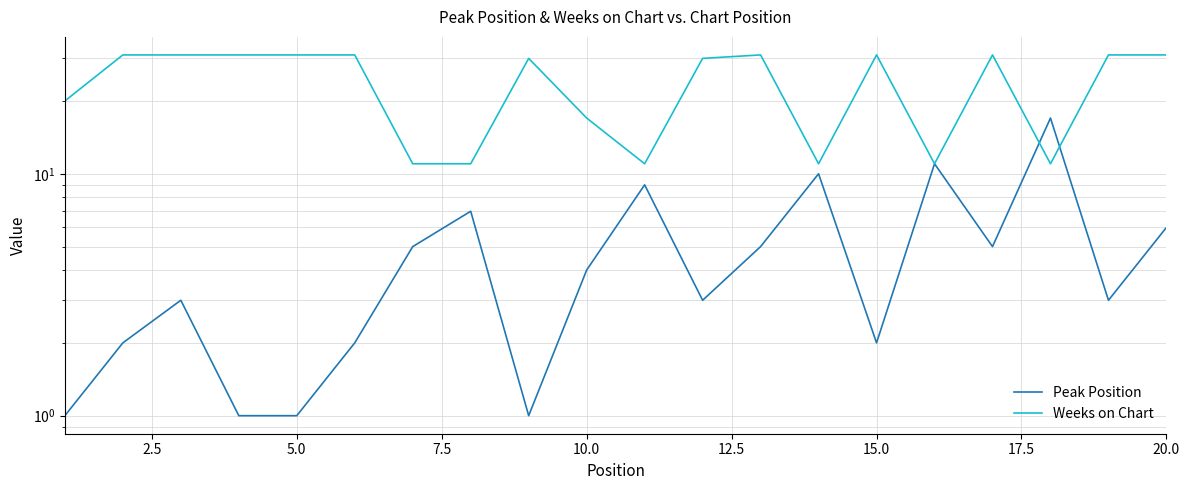

Reading right to left, extract all data points from this chart.

Peak Position: 6	3	17	5	11	2	10	5	3	9	4	1	7	5	2	1	1	3	2	1
Weeks on Chart: 31	31	11	31	11	31	11	31	30	11	17	30	11	11	31	31	31	31	31	20